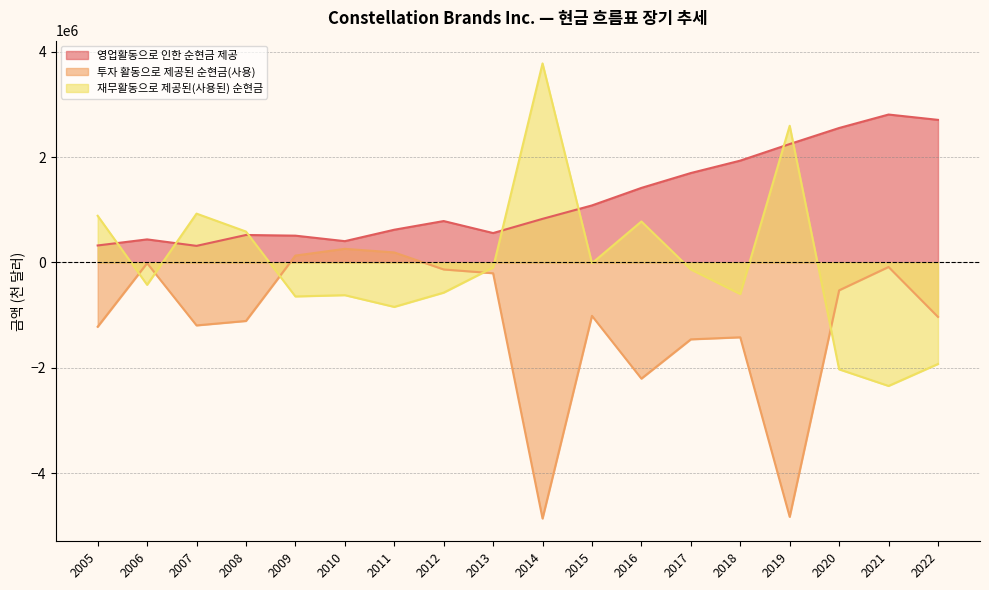

List the series in order of their overall mean, highest first.

영업활동으로 인한 순현금 제공, 재무활동으로 제공된(사용된) 순현금, 투자 활동으로 제공된 순현금(사용)